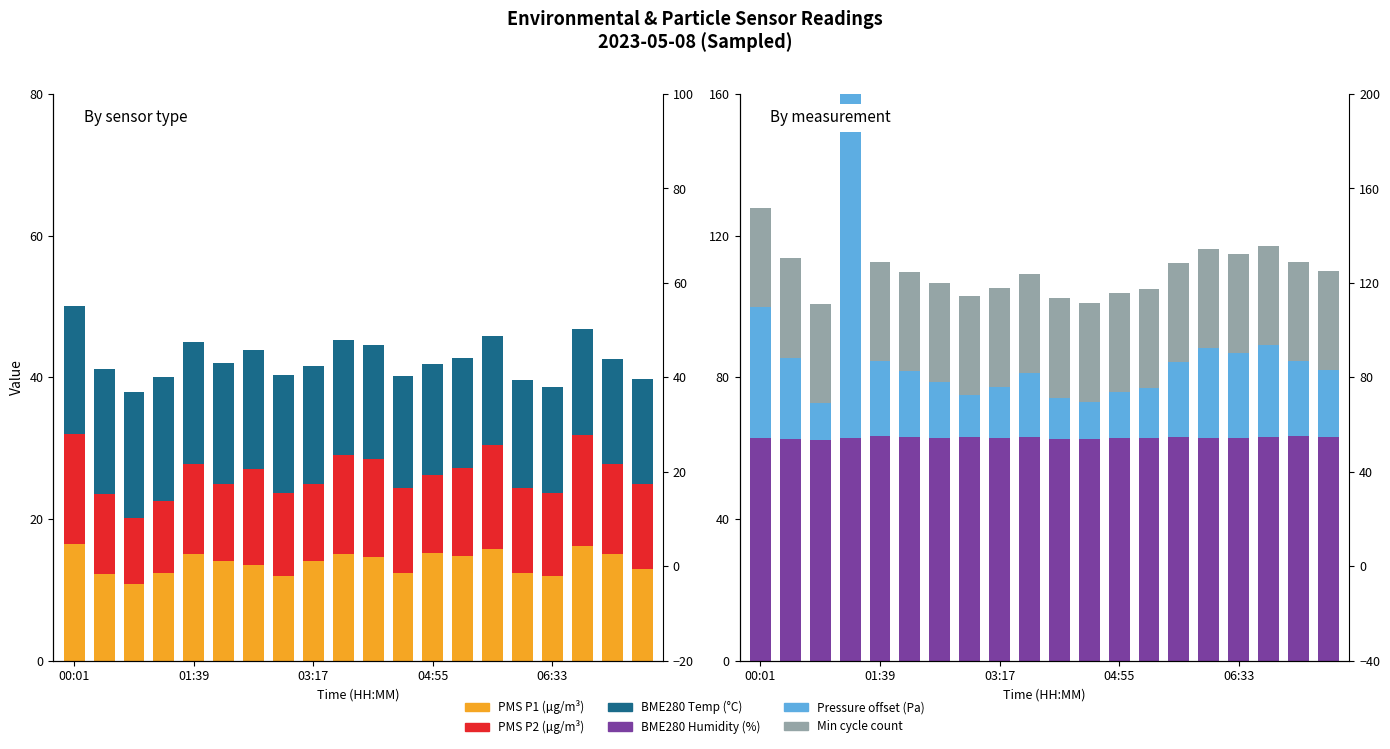

Where does the BME280 Temp (°C) series first go above 16?

00:01